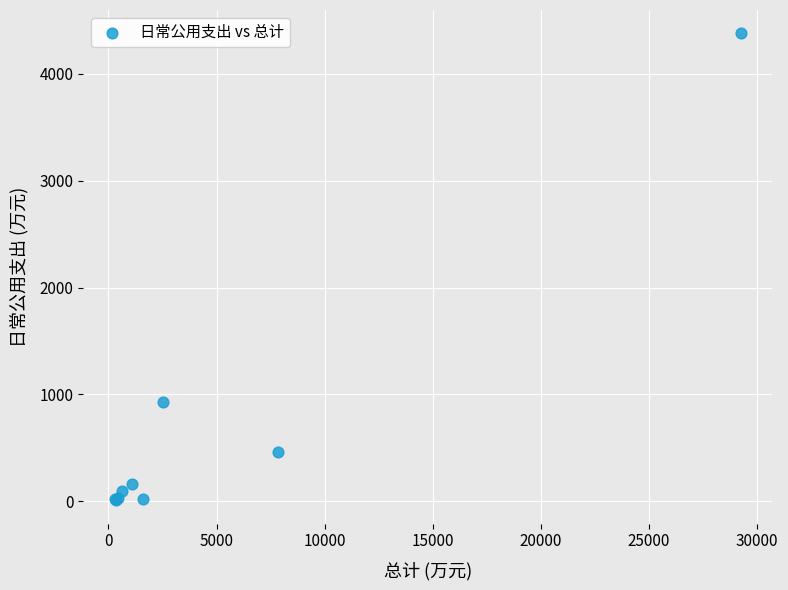

What Y value in the scatter plot is closest to 2193?

927.3